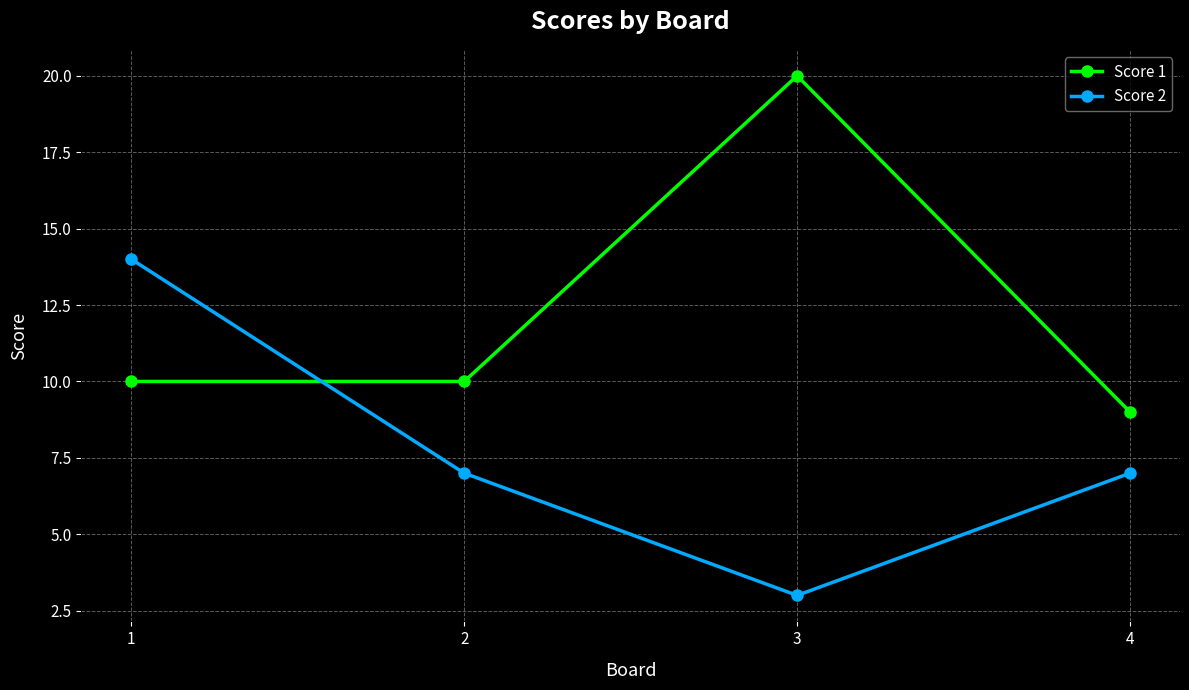

Which series changed the most between 3 and 4?

Score 1